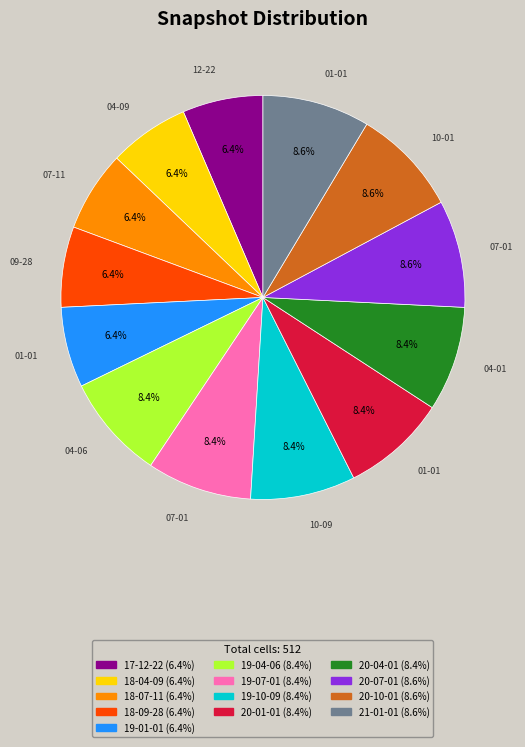

Is there a majority slice in this chart?

No